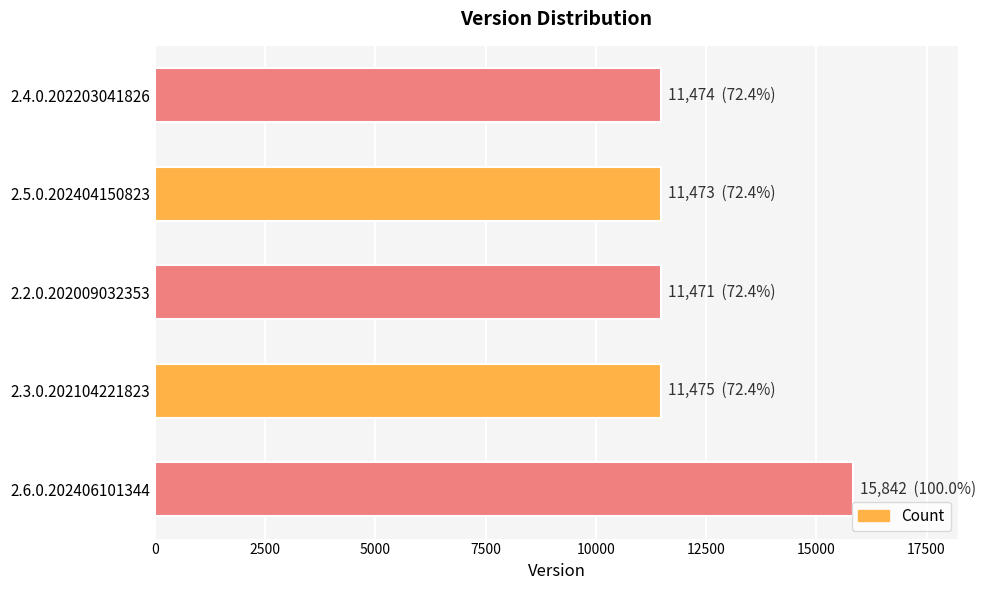

What is the maximum value shown in the chart?

15842